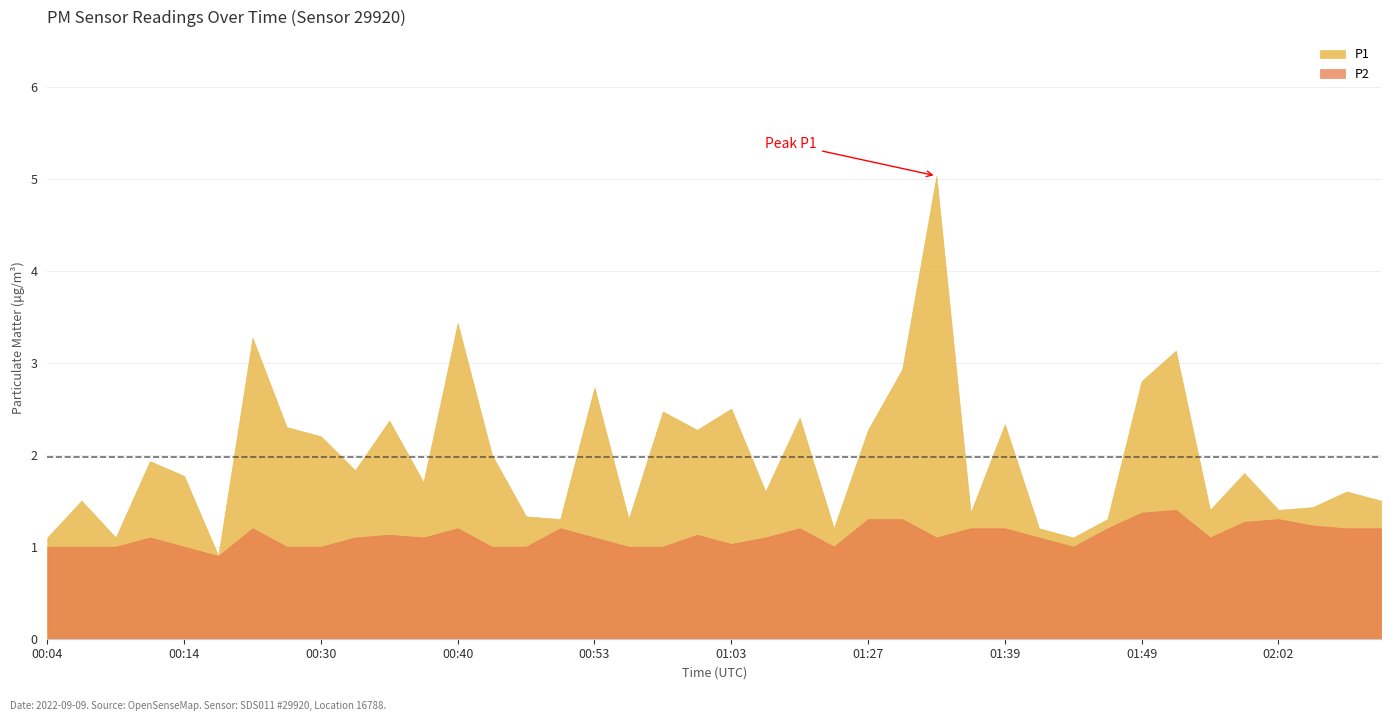

What is the sum of all P1 values?

79.1